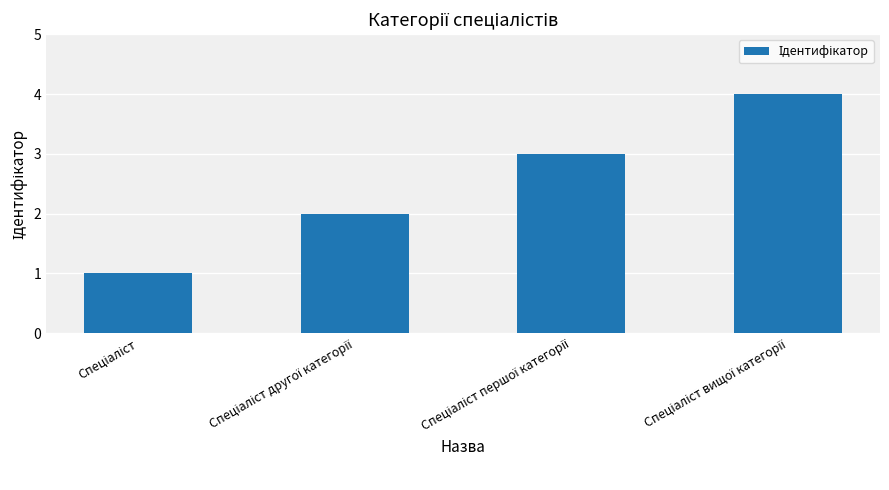

What is the minimum value shown in the chart?

1